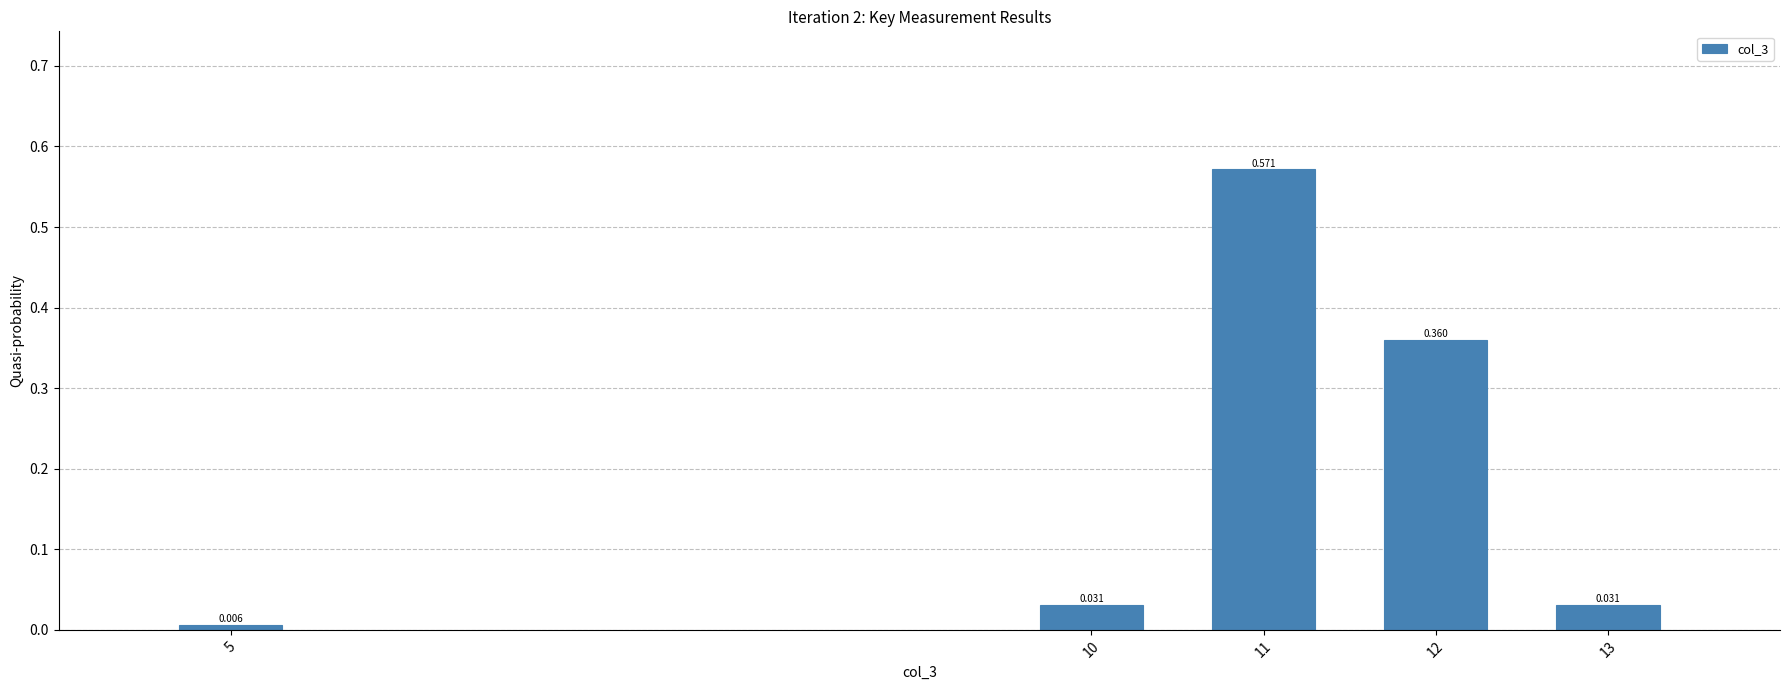

How many bars are there in total?

5